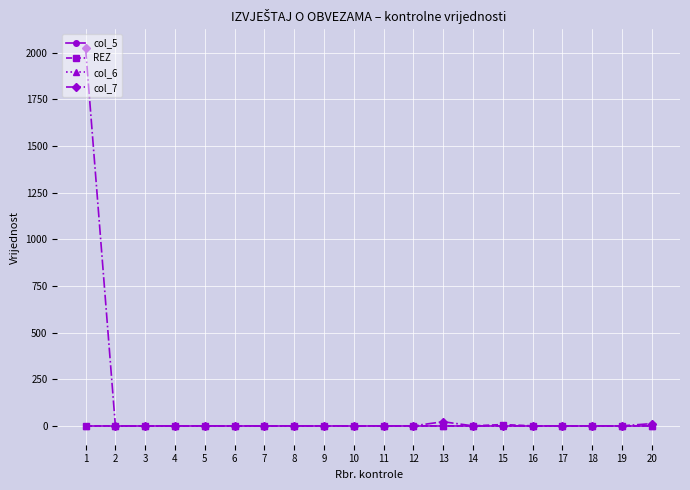

What is the maximum value shown in the chart?

2024